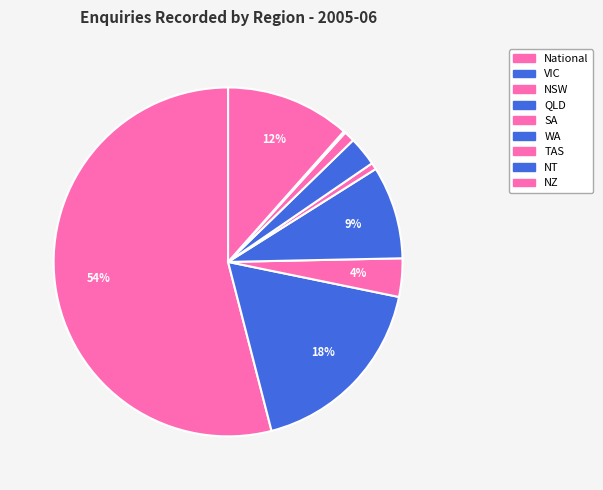

What percentage is the WA slice, to the nearest percent?

3%